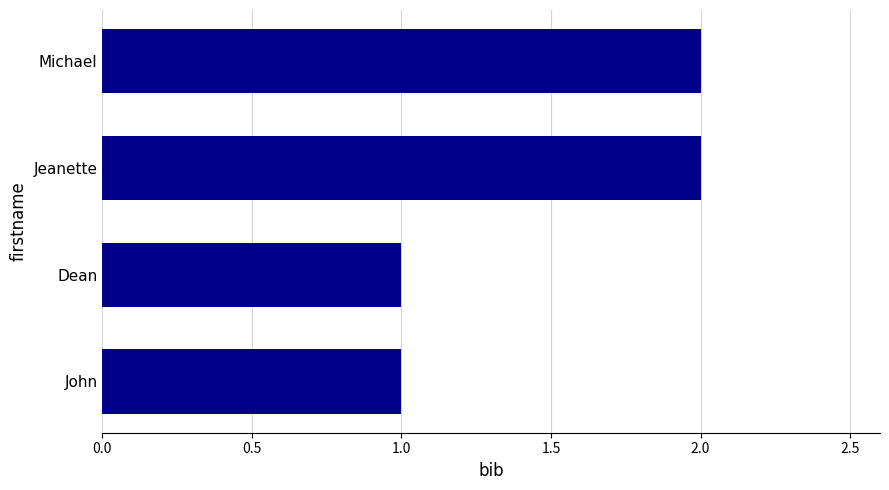

What is the ratio of the value at Michael to the value at Dean?

2.0